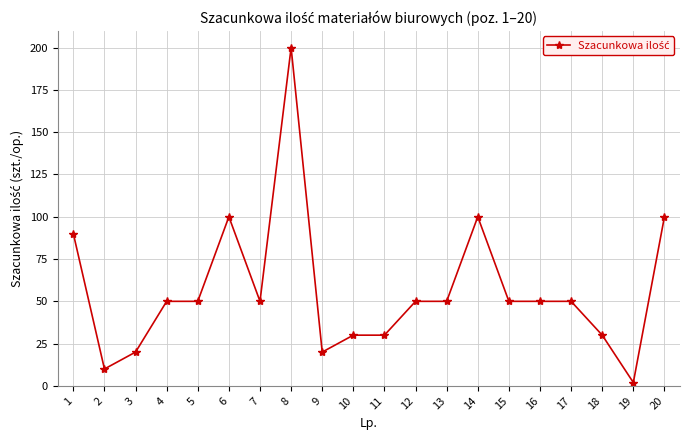

How many series are shown in this chart?

1